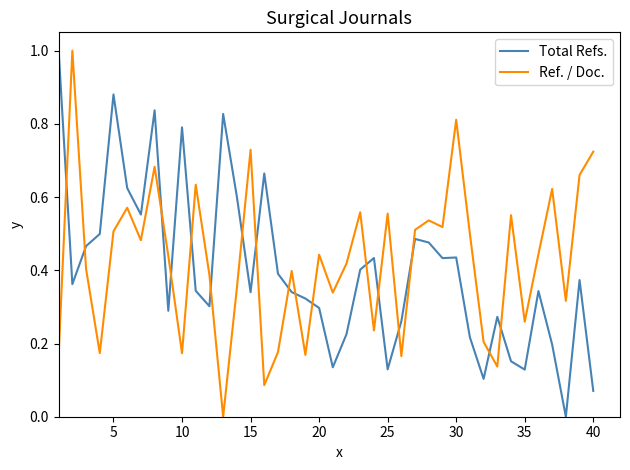

What are all the series names shown in the legend?

Total Refs., Ref. / Doc.